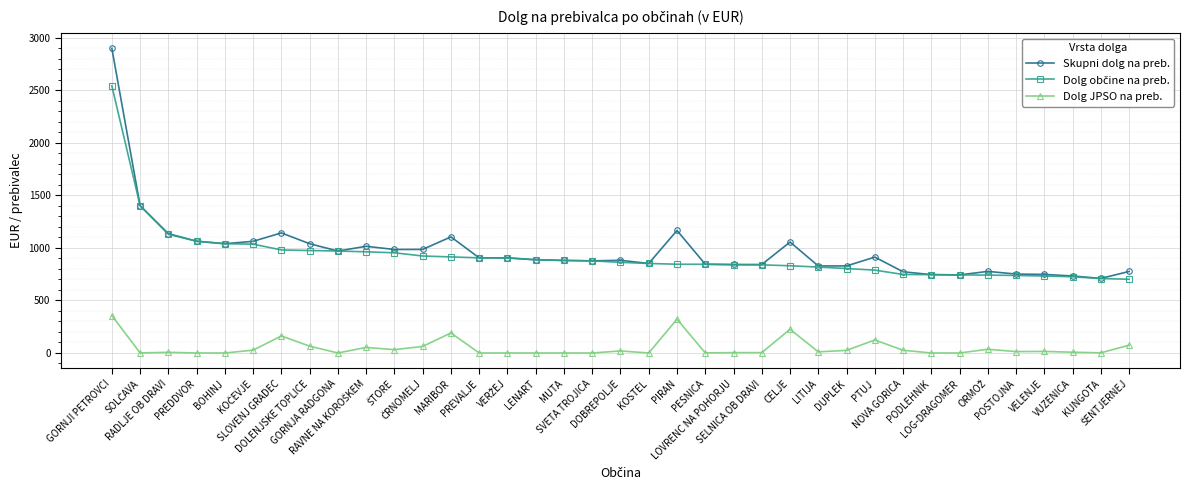

What is the value of the Skupni dolg na preb. point at the 3rd from the left?

1135.0